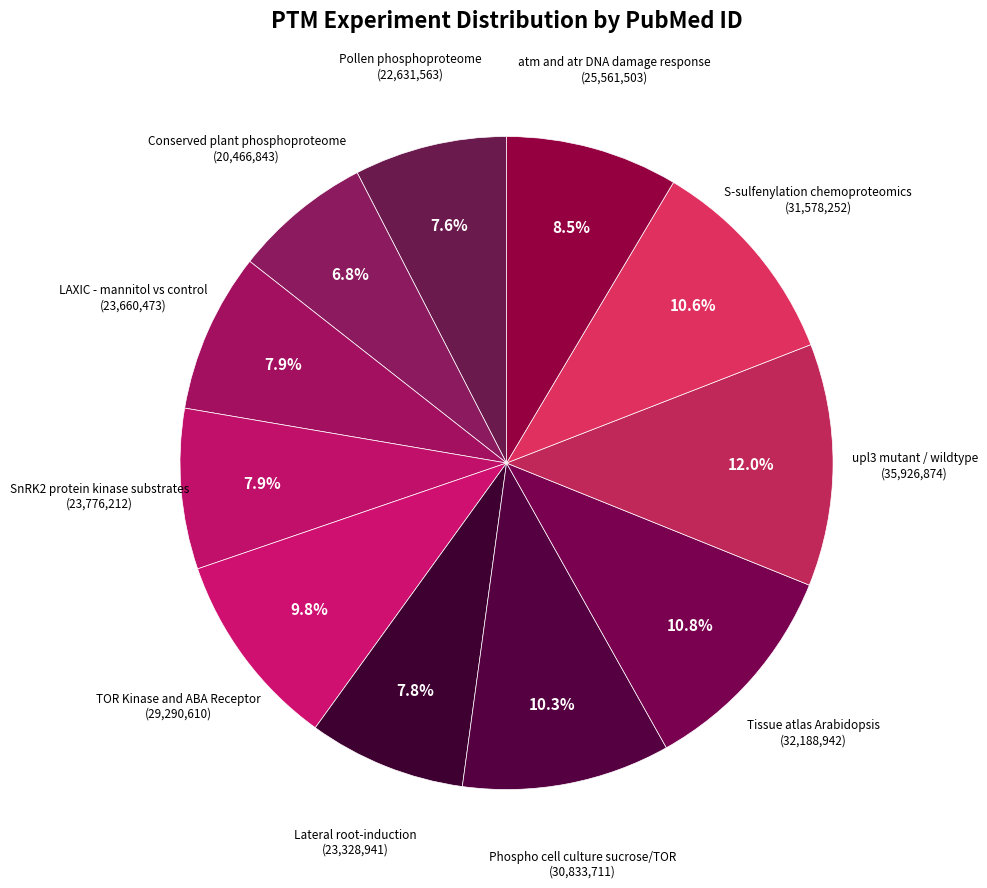

Which slice is the smallest?

Conserved plant phosphoproteome